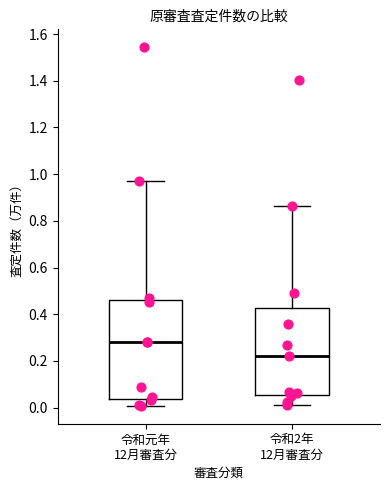

Which box has the lowest median line?

令和2年 12月審査分